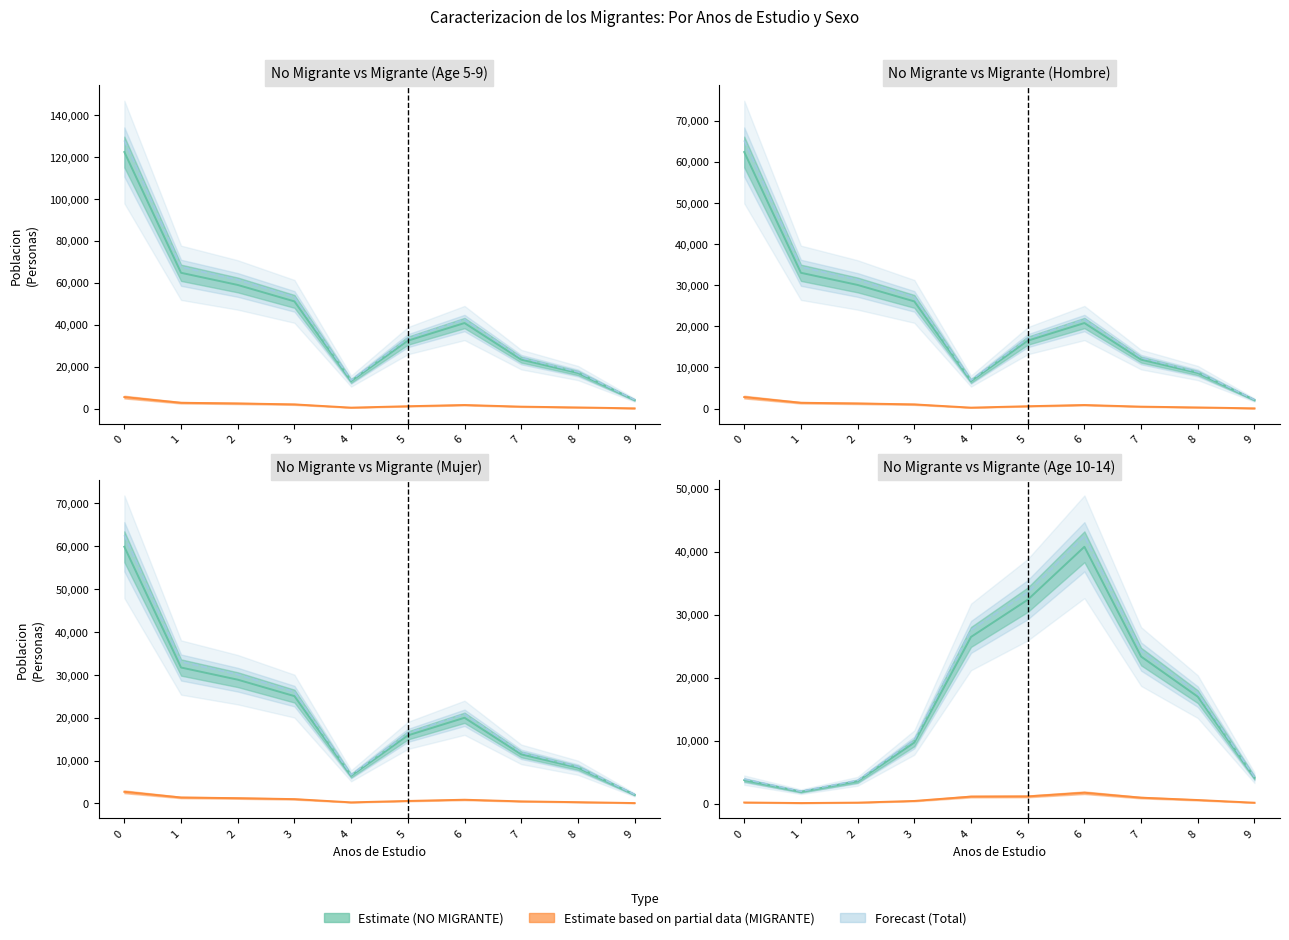

What is the sum of the MIGRANTE values at 9 and 0?

5621